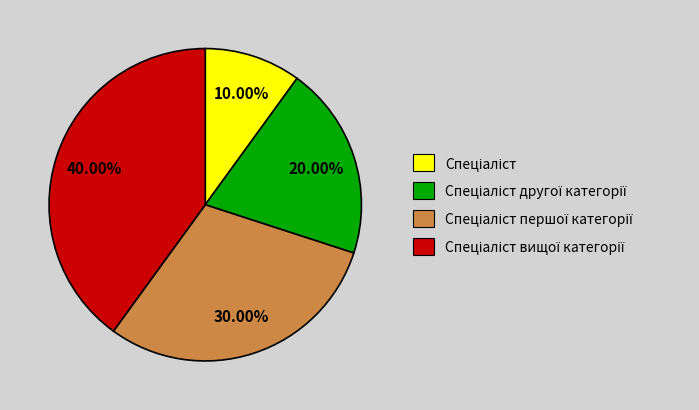

Does any single category account for the majority?

No